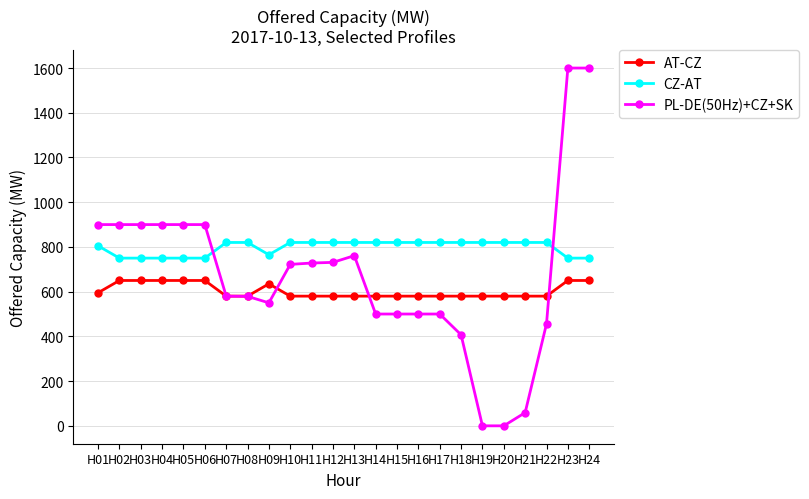

The value of CZ-AT at H23 is 429. True or false?

False